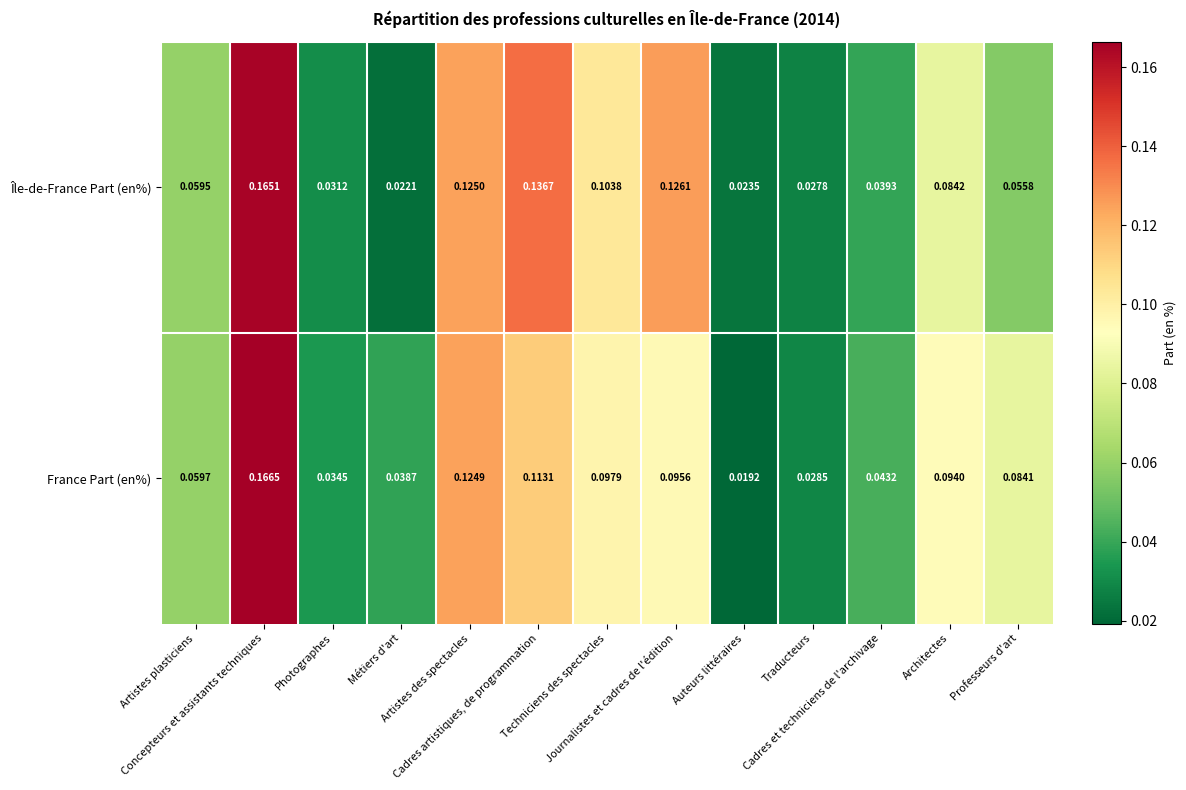

Which series has the largest total across all categories?

Île-de-France Part (en%)